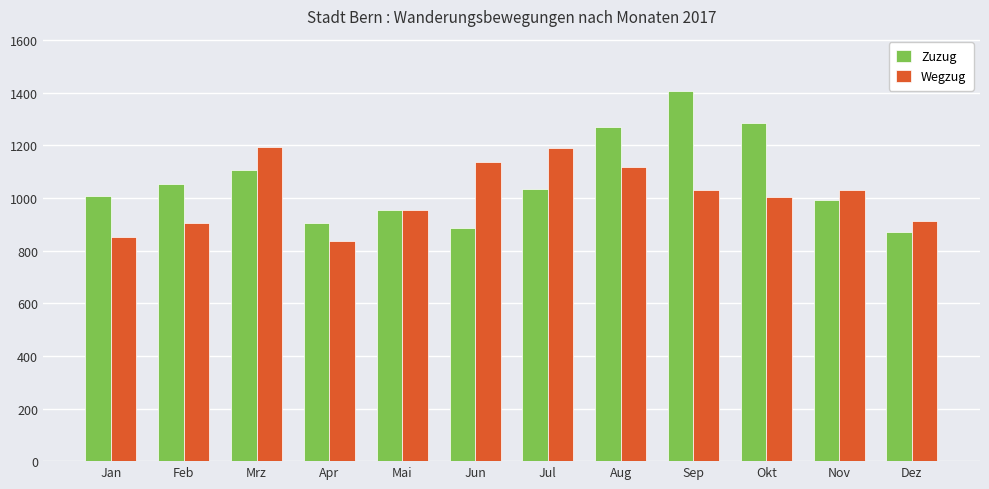

The value of Zuzug at Dez is 302. True or false?

False